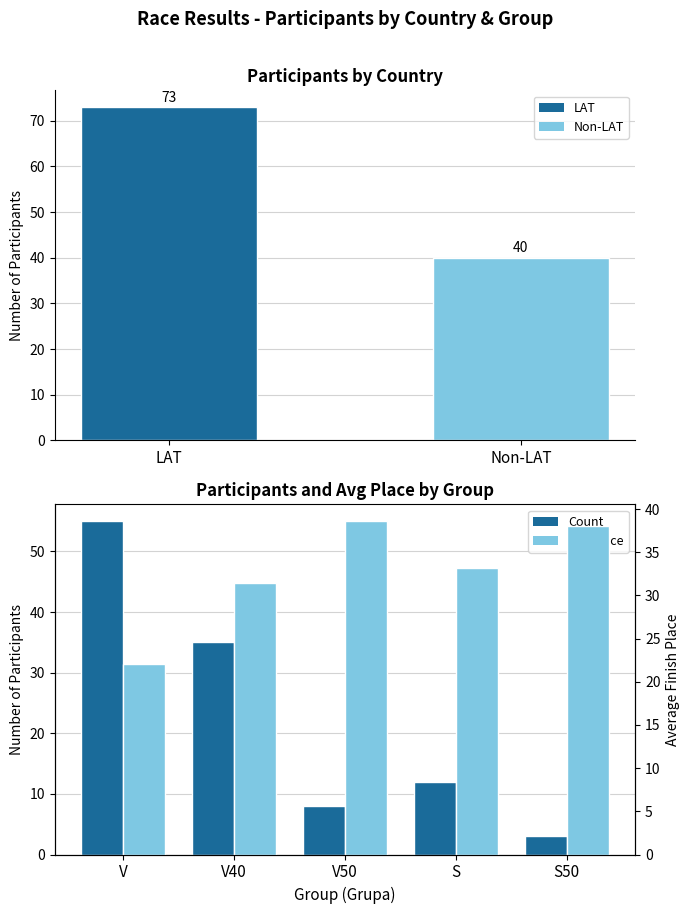

What is the label of the 2nd bar from the left?

V40